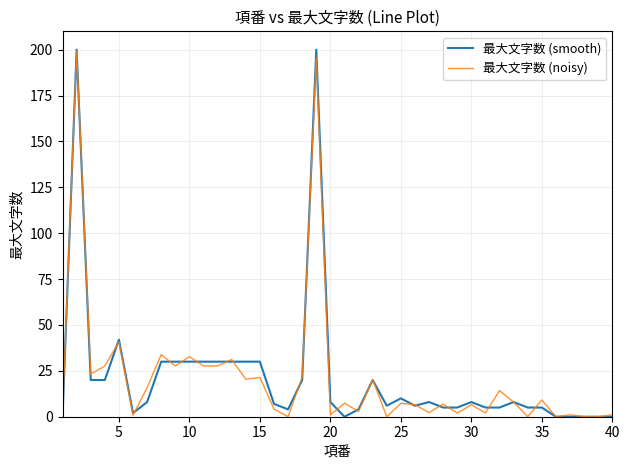

Reading right to left, extract all data points from this chart.

最大文字数 (smooth): 0.0	0.0	0.0	0.0	0.0	5.0	5.0	8.0	5.0	5.0	8.0	5.0	5.0	8.0	6.0	10.0	6.0	20.0	4.0	0.0	8.0	200.0	20.0	4.0	7.0	30.0	30.0	30.0	30.0	30.0	30.0	30.0	30.0	8.0	2.0	42.0	20.0	20.0	200.0	0.0
最大文字数 (noisy): 1.0	0.0	0.0	1.0	0.0	9.1	0.0	7.9	14.3	2.0	6.5	2.0	6.9	2.2	6.6	7.3	0.0	20.3	2.9	7.3	0.9	195.5	21.6	0.0	4.2	21.4	20.4	31.2	27.7	27.7	32.7	27.7	33.8	15.9	0.8	40.8	27.6	23.2	199.3	2.5